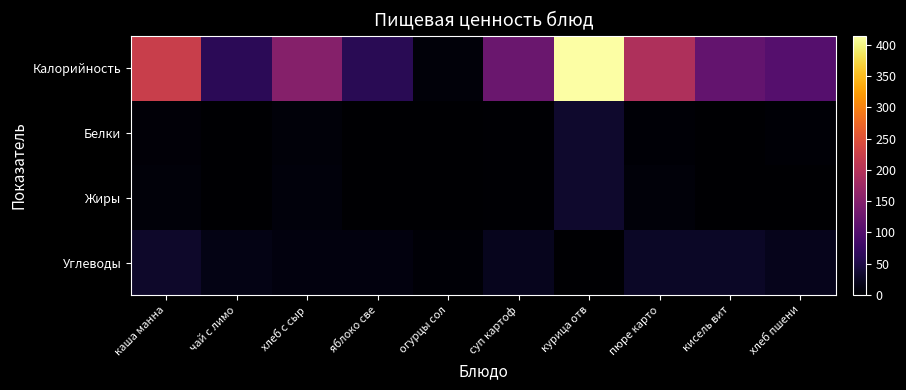

Which has a higher value, пюре карто or хлеб с сыр?

пюре карто